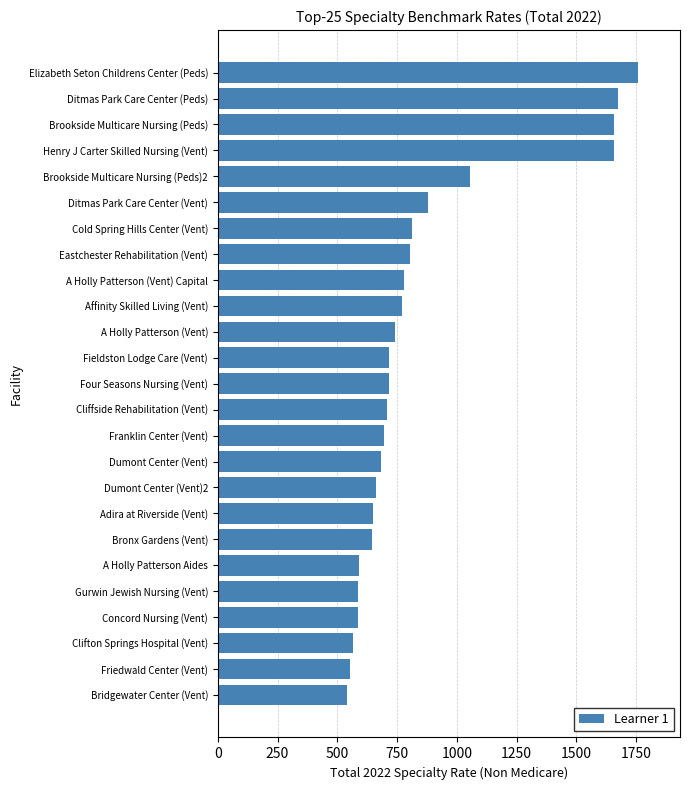

Which has a higher value, Bridgewater Center (Vent) or Ditmas Park Care Center (Peds)?

Ditmas Park Care Center (Peds)